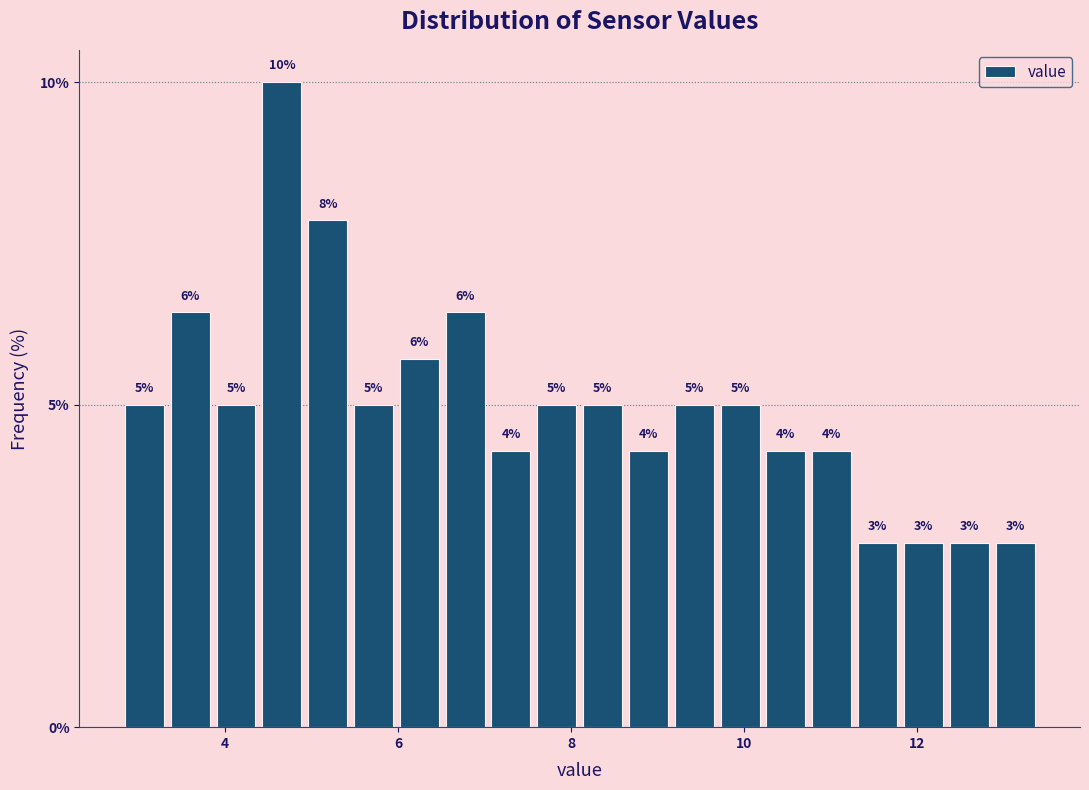

Around what value on the x-axis is the tallest bar? Give the approximate position of its centre, as read against the axis.

4.6